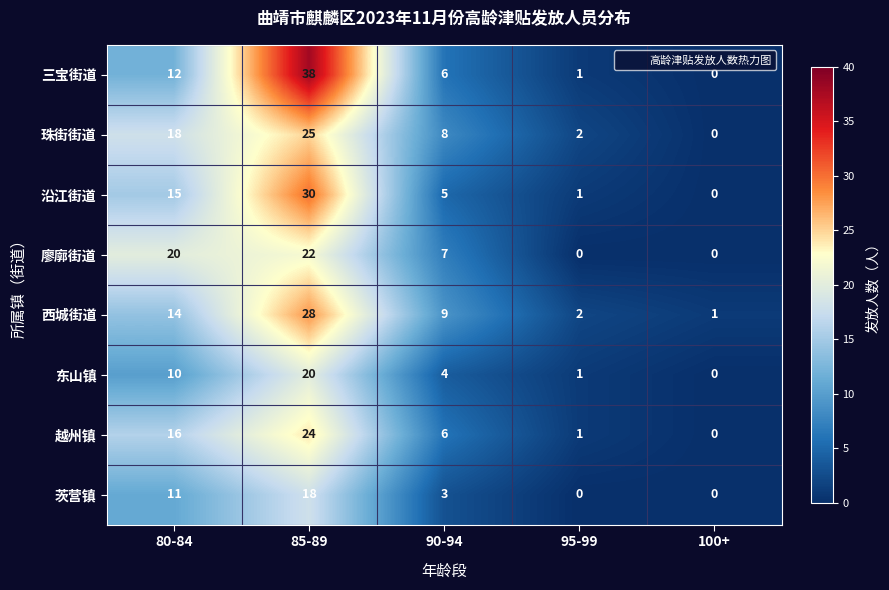

Which series has the largest total across all categories?

三宝街道